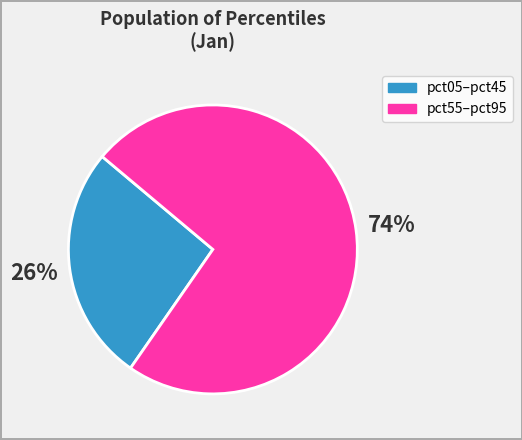

Is the sum of pct55–pct95 and pct05–pct45 greater than half?

Yes